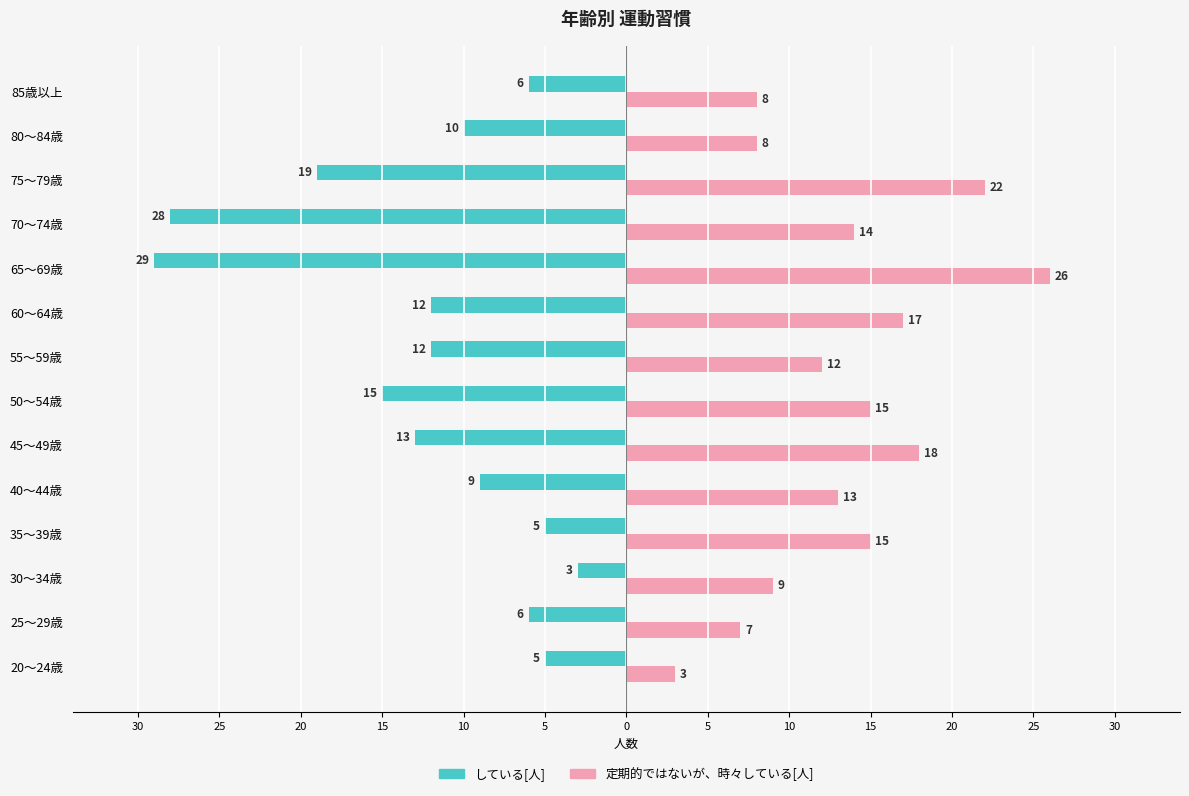

What are all the series names shown in the legend?

している[人], 定期的ではないが、時々している[人]